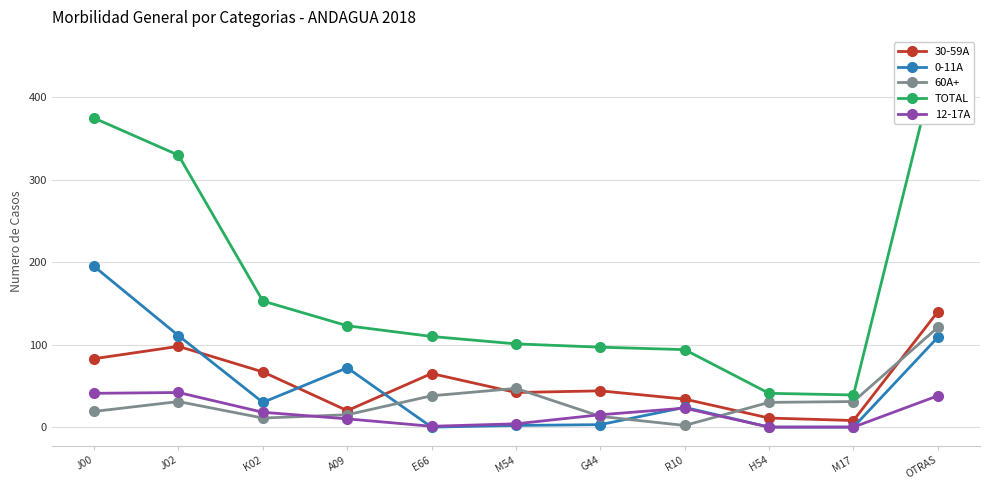

Rank the series by their maximum value, from highest to lowest.

TOTAL, 0-11A, 30-59A, 60A+, 12-17A